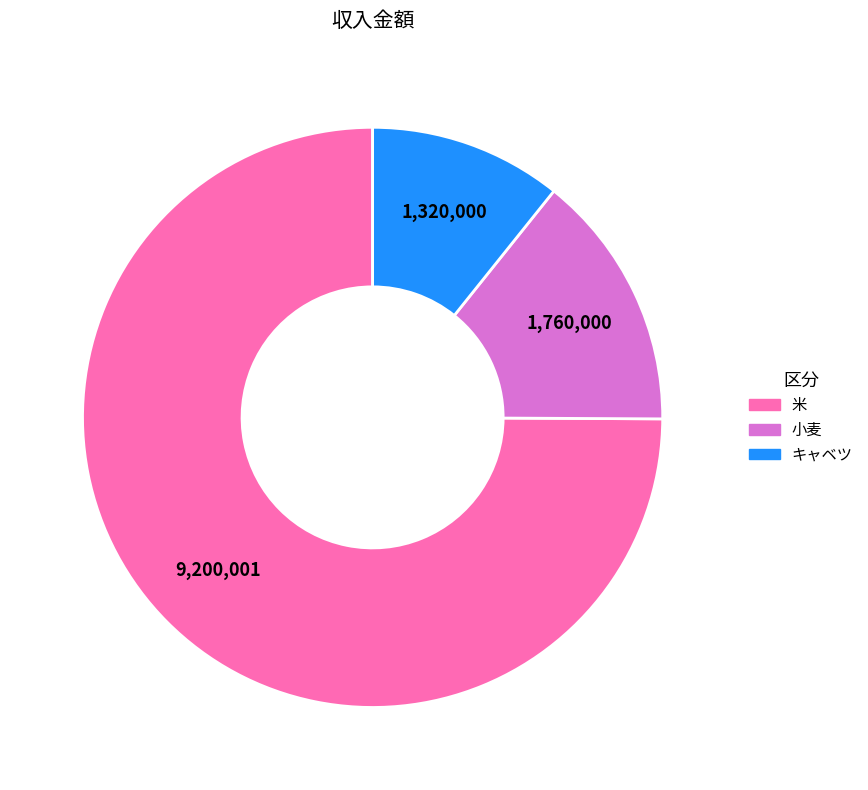

Which category has the biggest portion of the pie?

米